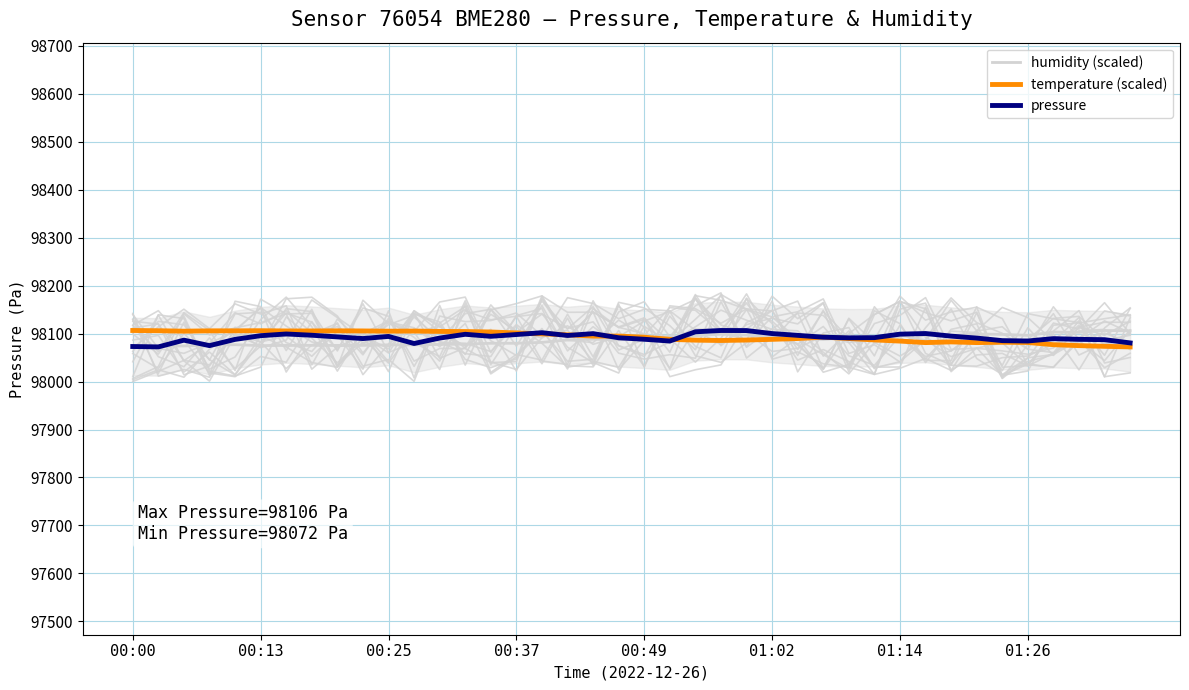

How many values in the temperature (scaled) series are below 98094?

20